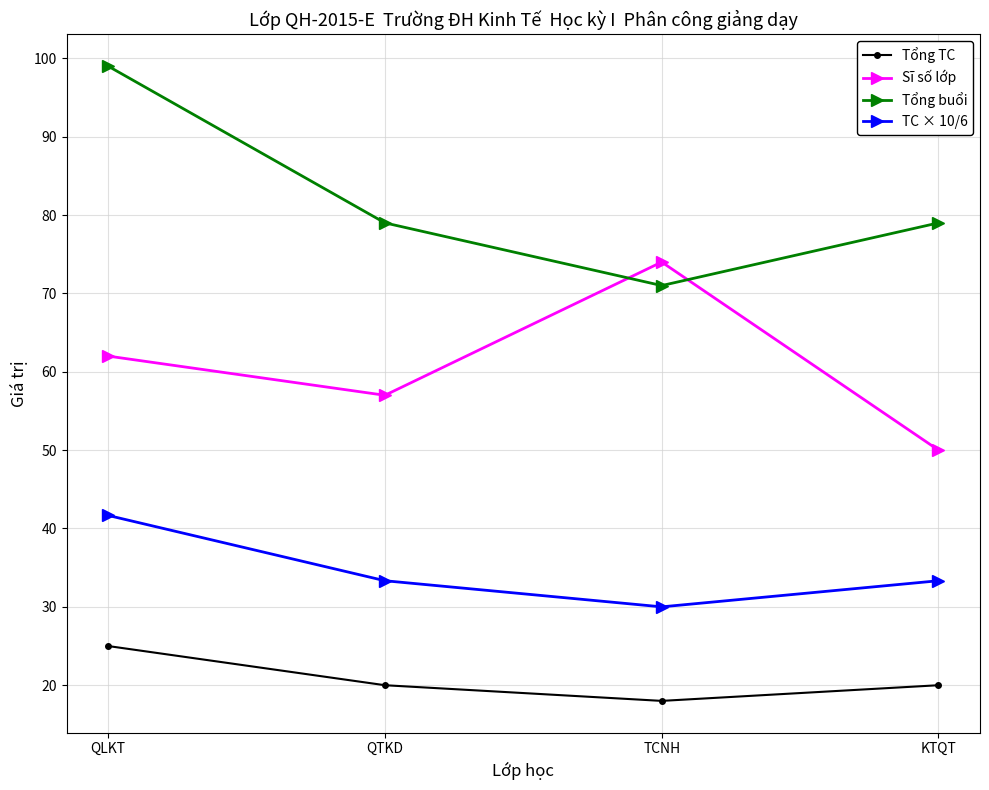

The value of Sĩ số lớp at QLKT is 105.9. True or false?

False